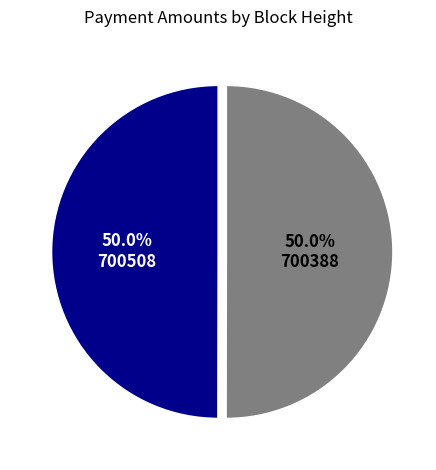

What percentage is NOT represented by 700388?

50.0%